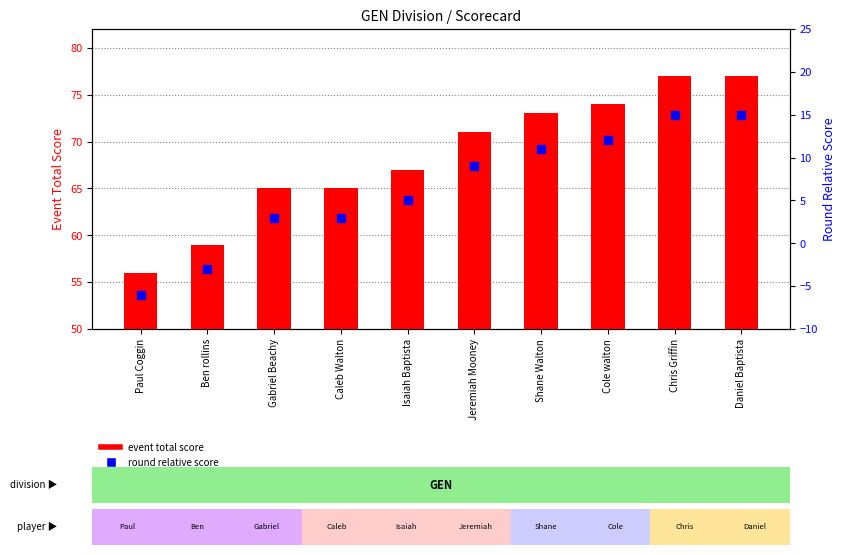

Which series has the largest Y range (max minus min)?

event total score